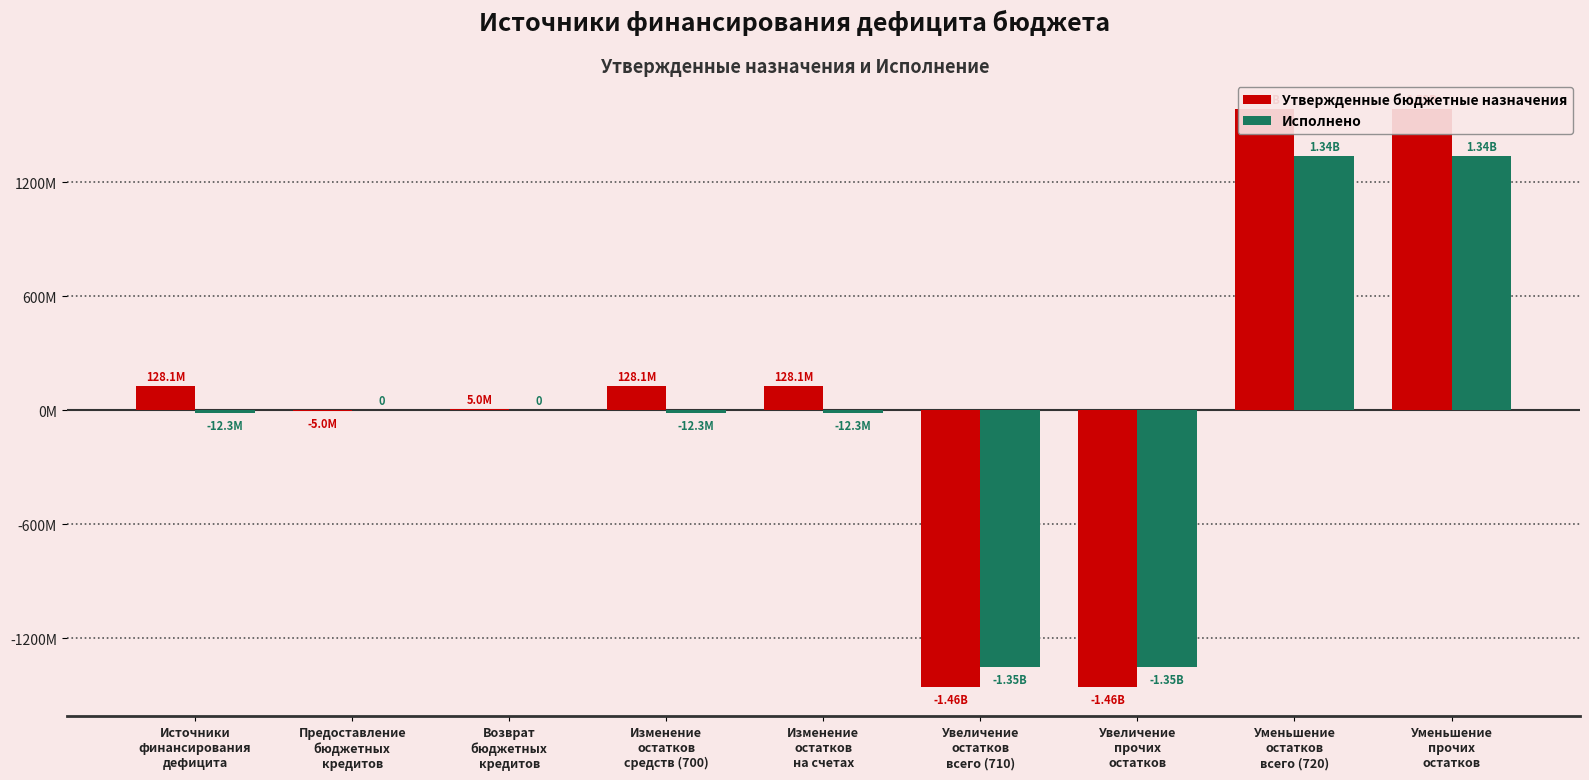

At how many categories does at least one series exceed -641330738?

7